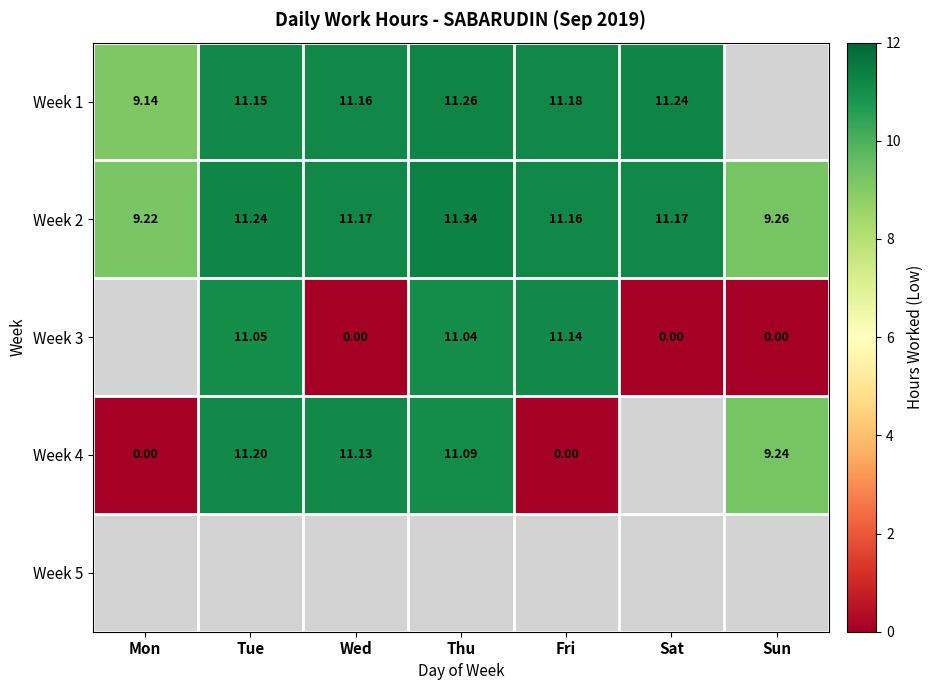

Which has a higher value, Sat or Mon?

Sat